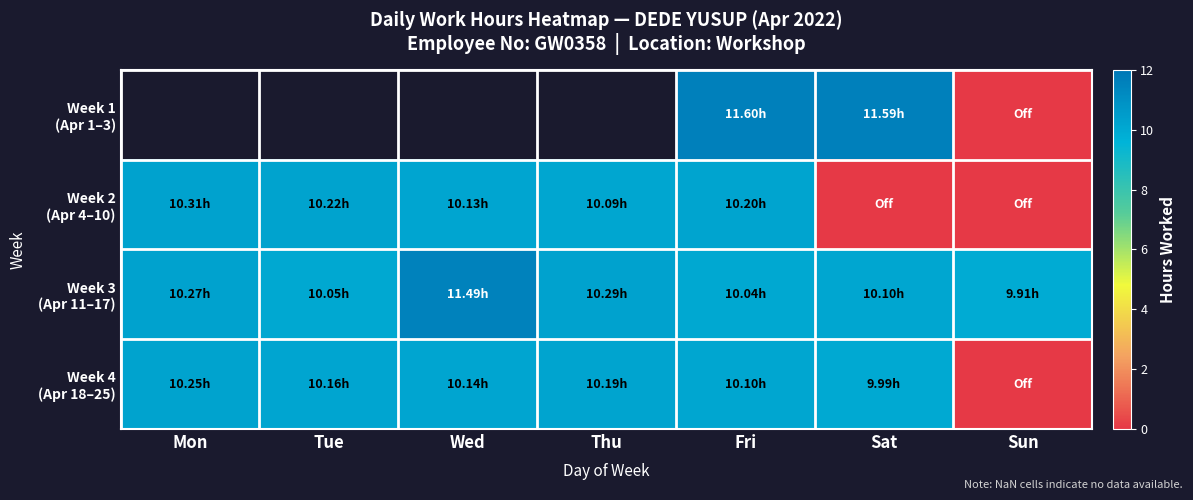

True or false: row_2 has a value of 10.1 at Sat.

True